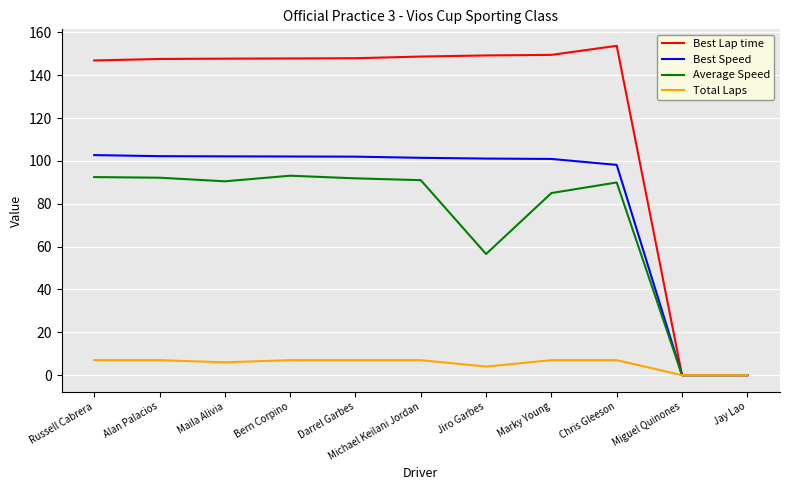

Is it true that Average Speed equals 22.3 at Russell Cabrera?

False